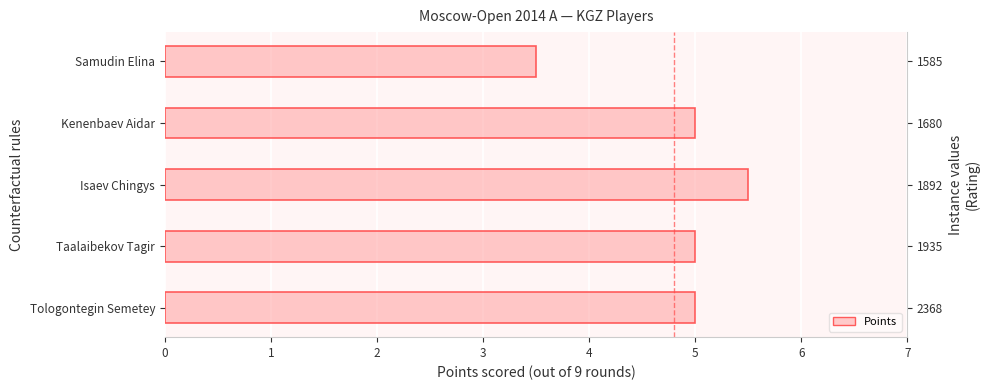

What is the greatest value displayed?

5.5